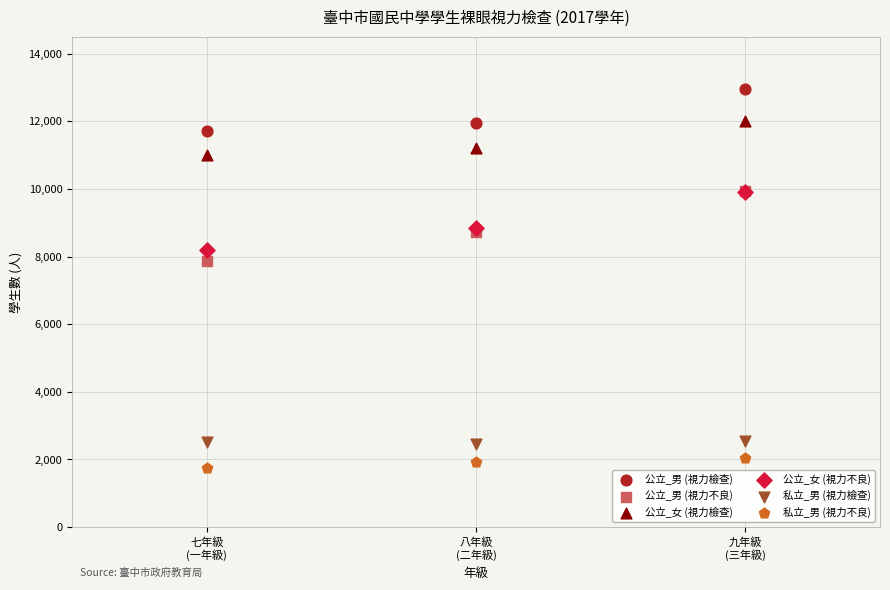

Across all series, what Y value is closest to 7348?

7875